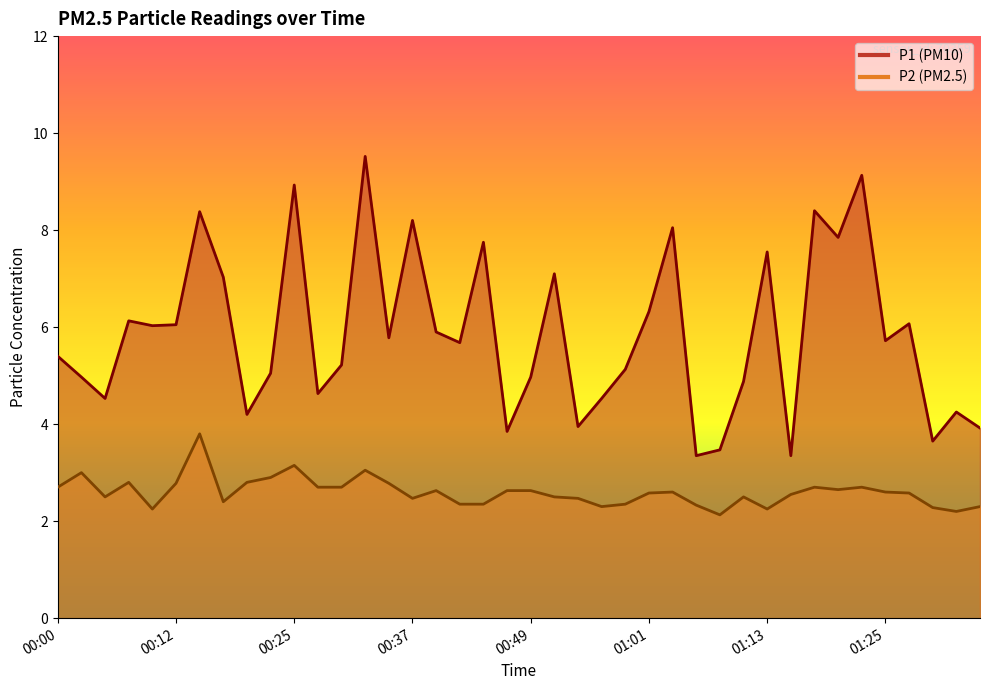

List the series in order of their overall mean, lowest first.

P2, P1